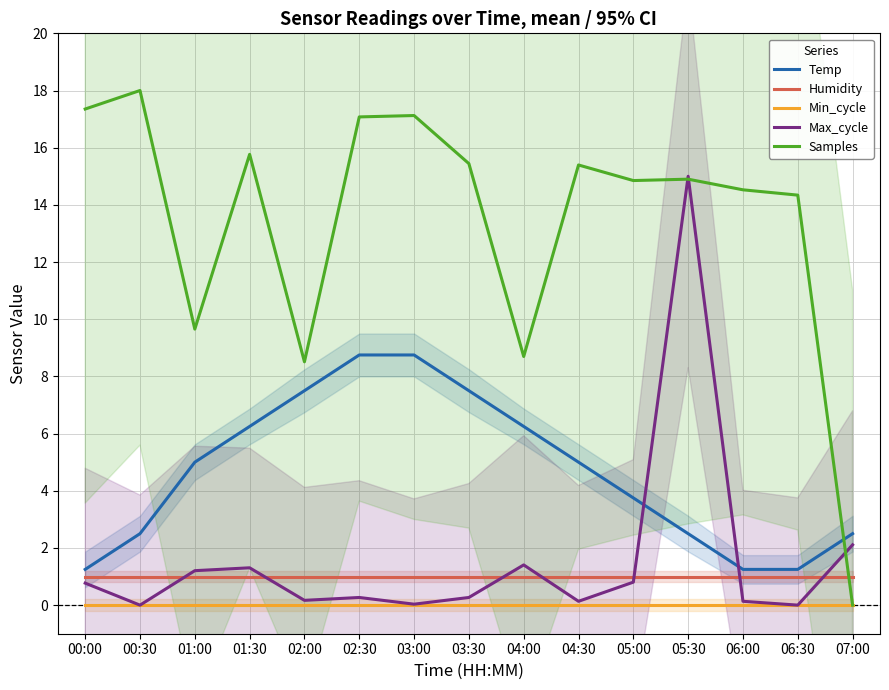

What position from the right is 01:00?

13